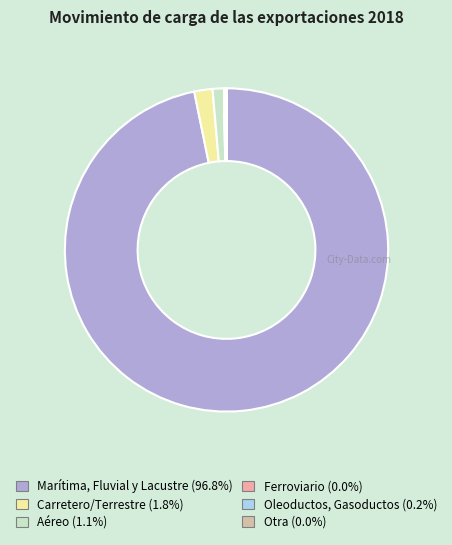

Does any single category account for the majority?

Yes